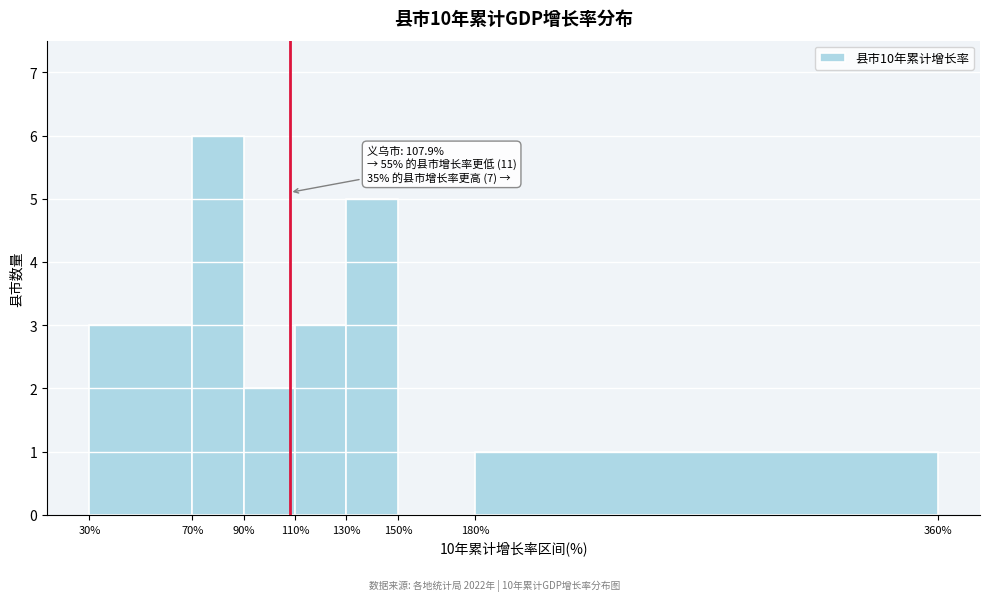

Which range on the x-axis has the tallest bar?

70% to 90%